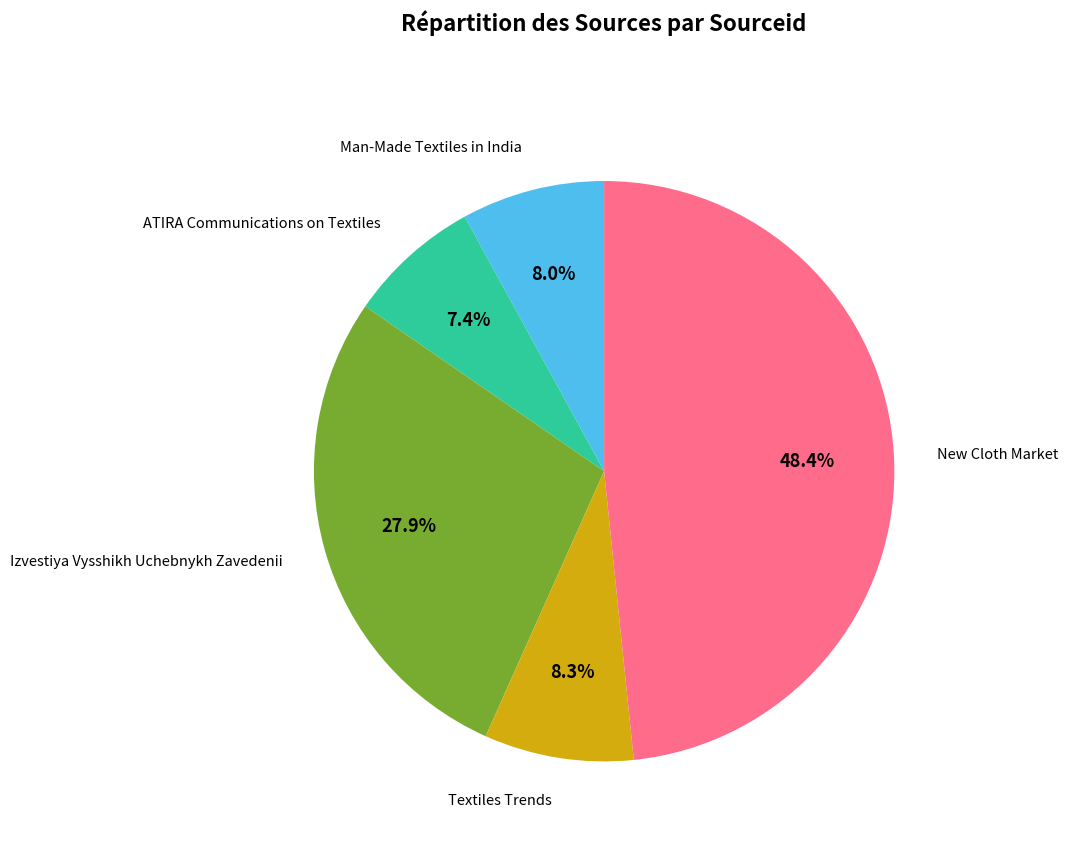

Between Man-Made Textiles in India and ATIRA Communications on Textiles, which is larger?

Man-Made Textiles in India